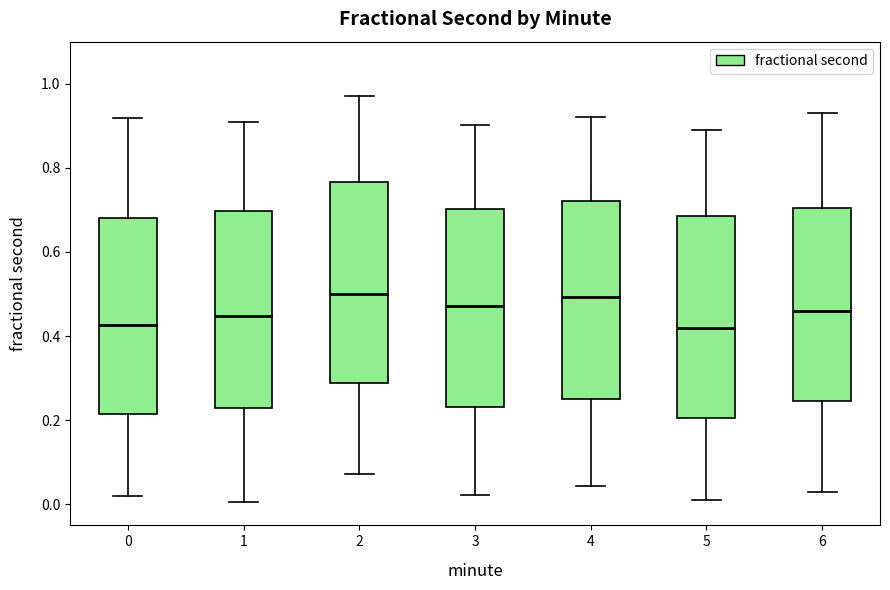

Reading left to right, read every box against the y-axis: the position of its median line, the range the box covers, and the ends of its whiskers. The values are not printed on the chart, so give them approximately, as read against the axis.

0: median 0.42, box 0.22 to 0.68, whiskers 0.02 to 0.92
1: median 0.44, box 0.22 to 0.70, whiskers 0.00 to 0.90
2: median 0.50, box 0.28 to 0.76, whiskers 0.08 to 0.98
3: median 0.48, box 0.24 to 0.70, whiskers 0.02 to 0.90
4: median 0.50, box 0.26 to 0.72, whiskers 0.04 to 0.92
5: median 0.42, box 0.20 to 0.68, whiskers 0.02 to 0.90
6: median 0.46, box 0.24 to 0.70, whiskers 0.04 to 0.94